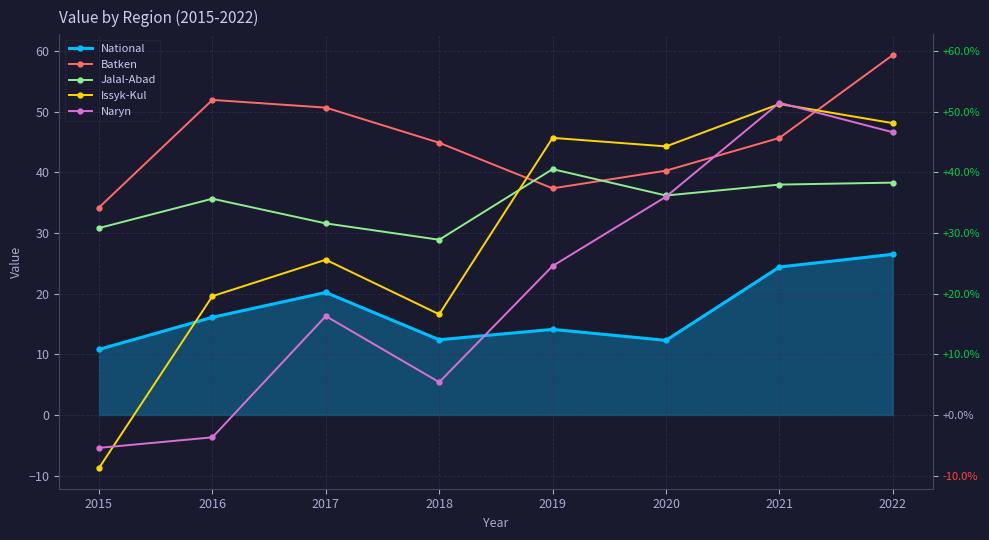

List the series in order of their overall mean, highest first.

Batken, Jalal-Abad, Issyk-Kul, Naryn, National